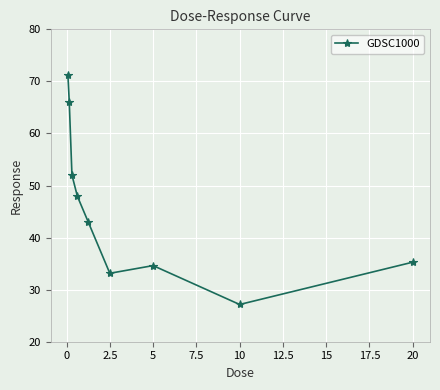

What is the difference between the maximum and second lowest values?

38.2